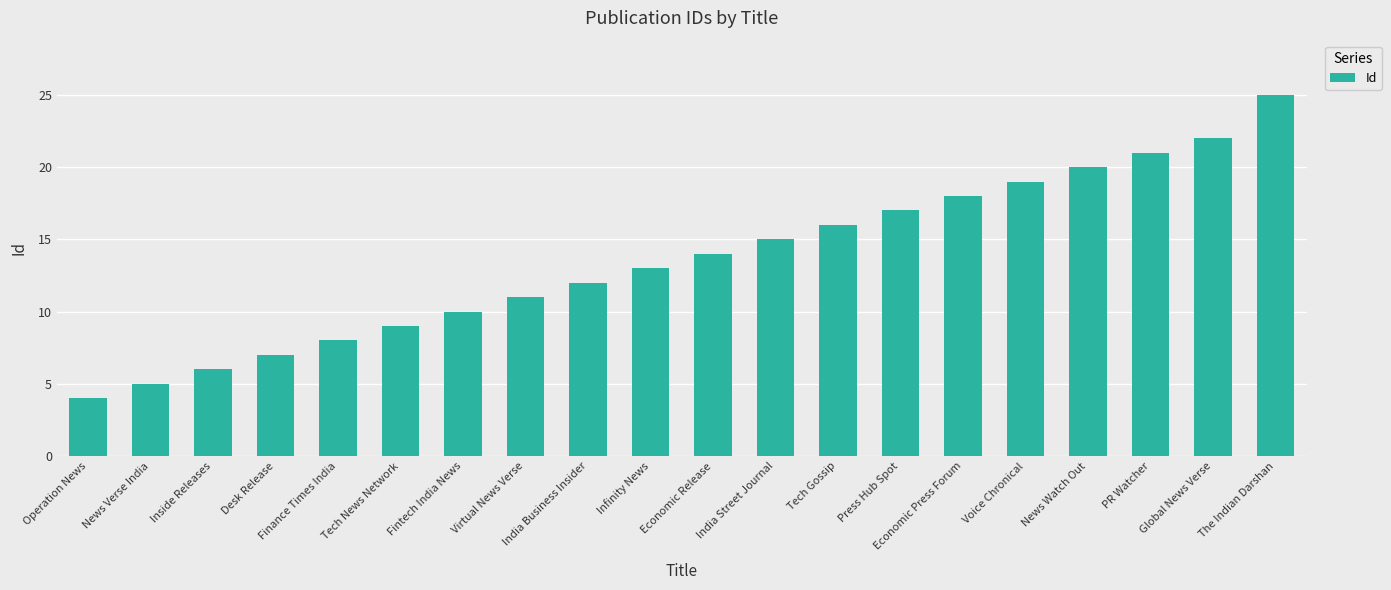

The value at Desk Release is 7. True or false?

True